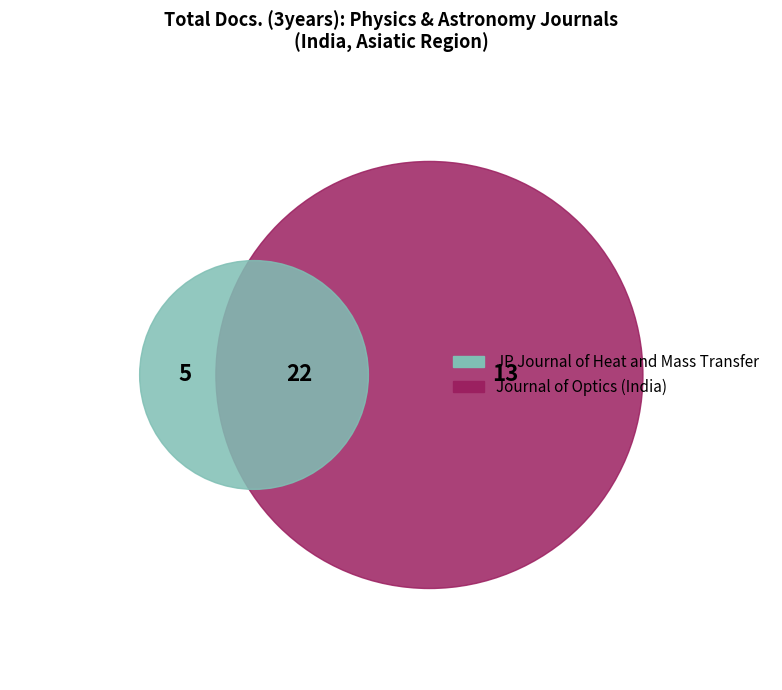

To the nearest percent, what is the combined percentage of JP Journal of Heat and Mass Transfer and Journal of Optics (India)?

100%